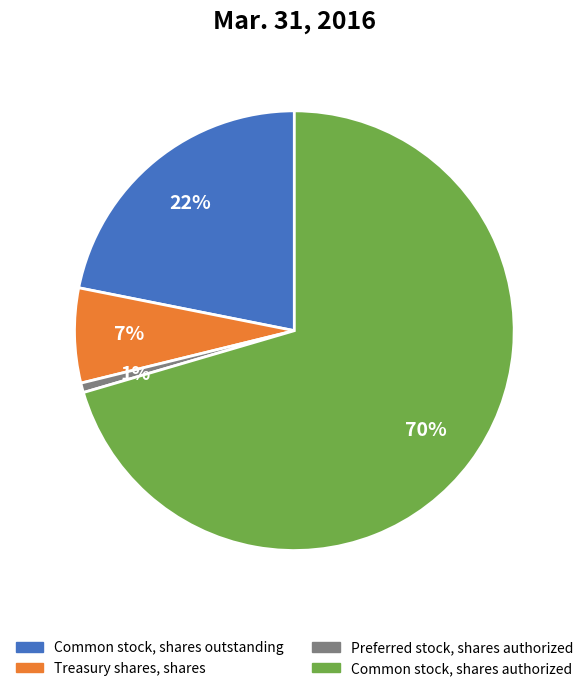

Is it true that Preferred stock, shares authorized is 11% of the pie?

False